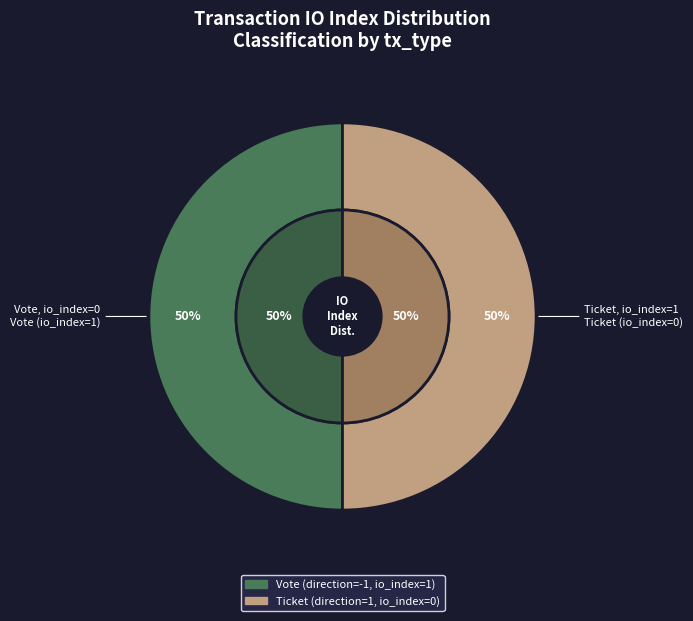

Count the number of slices in the pie.

2